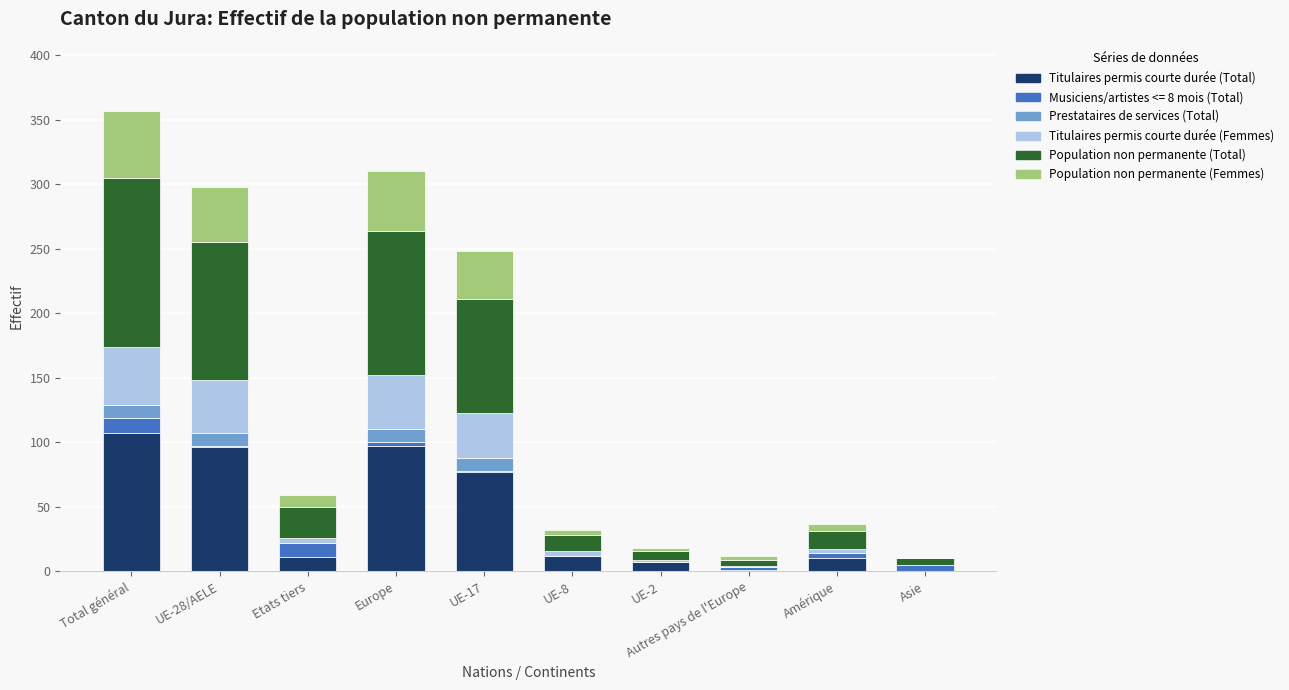

The Titulaires permis courte durée (Total) series shows 159 at Europe. True or false?

False